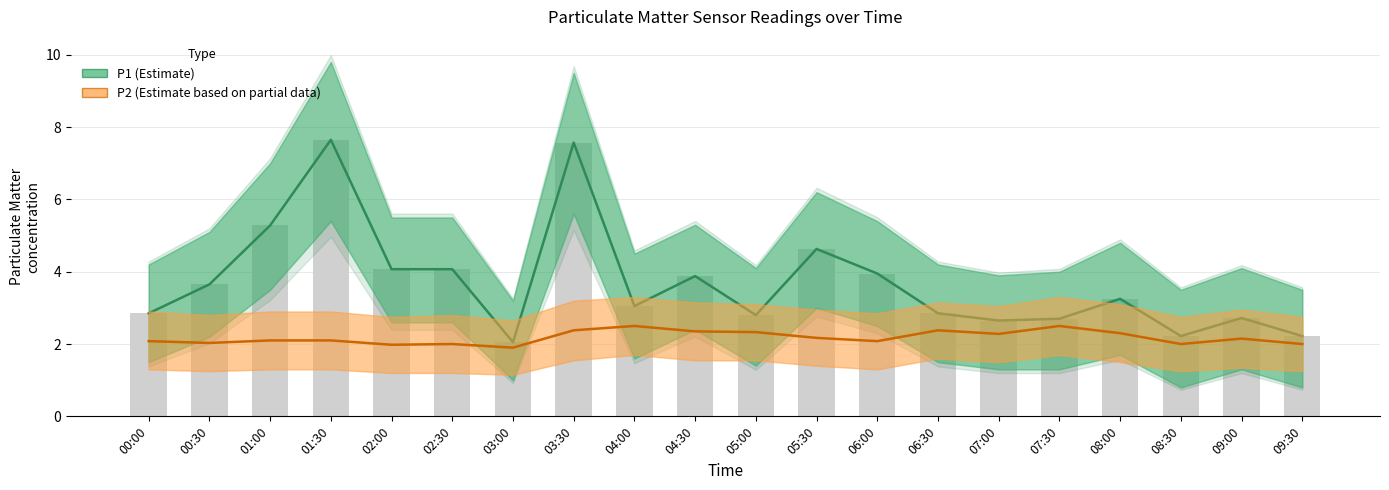

Which series has the largest range (max minus min)?

P1 (Estimate)